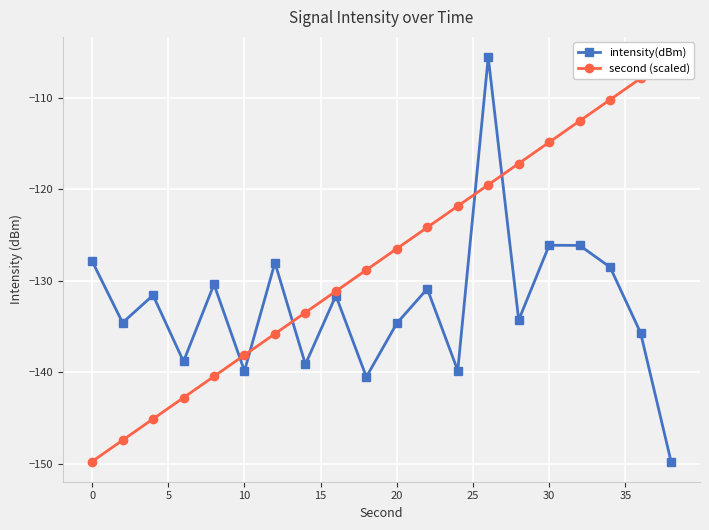

In intensity(dBm), how many points are lower than both neighbors (excluding endpoints)?

7